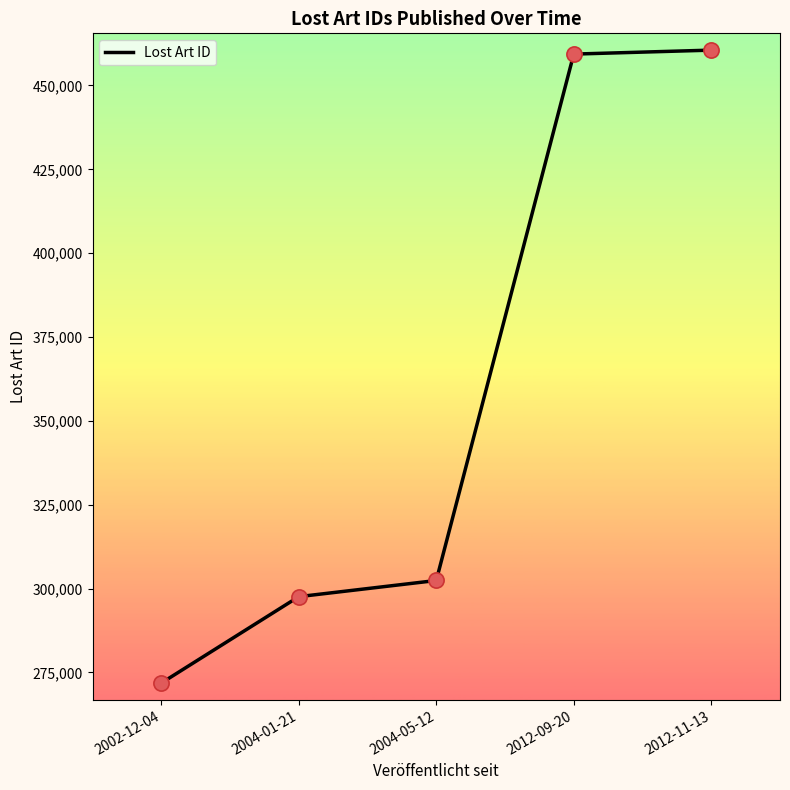

Between 2012-09-20 and 2004-05-12, which is larger?

2012-09-20